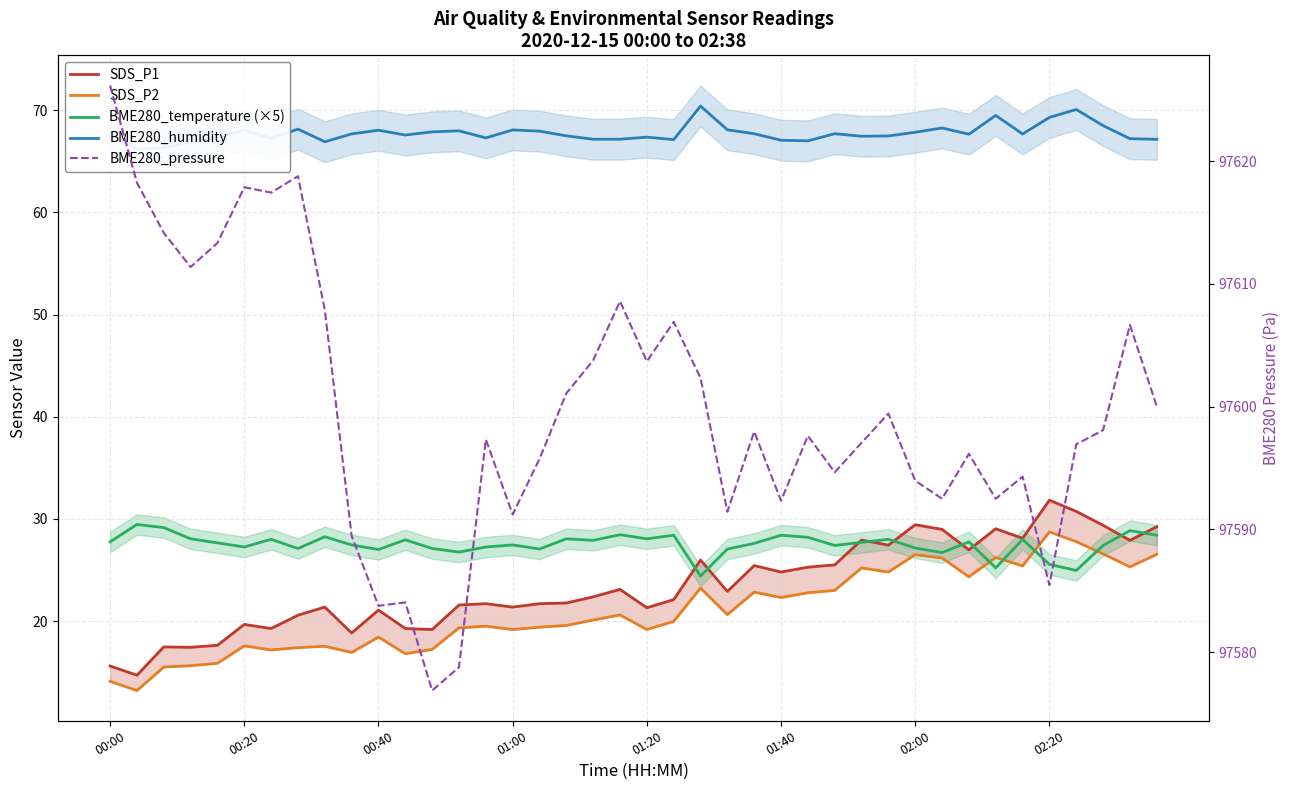

What position from the left is 01:20?

5